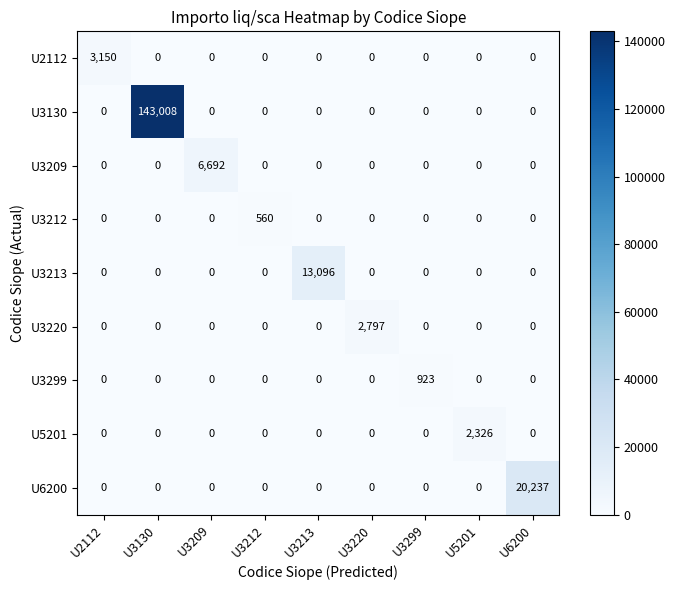

The value of U3209 at U3130 is 4560. True or false?

False